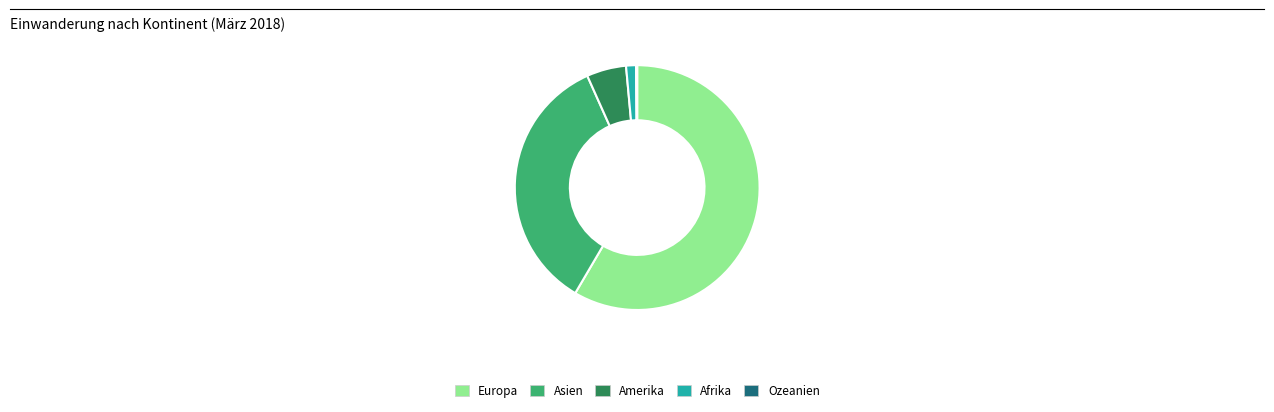

Which category has the biggest portion of the pie?

Europa